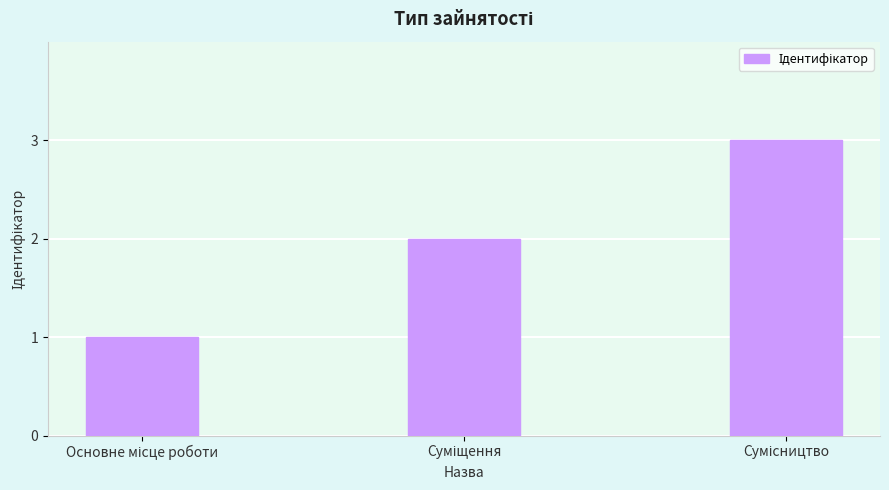

What is the maximum value shown in the chart?

3